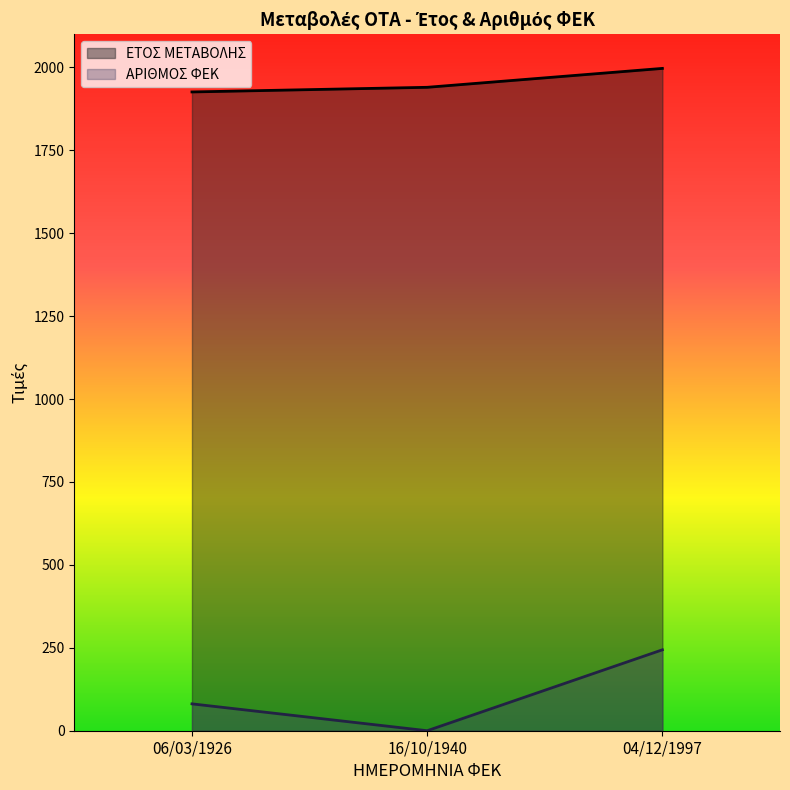

Which series has the largest range (max minus min)?

ΑΡΙΘΜΟΣ ΦΕΚ